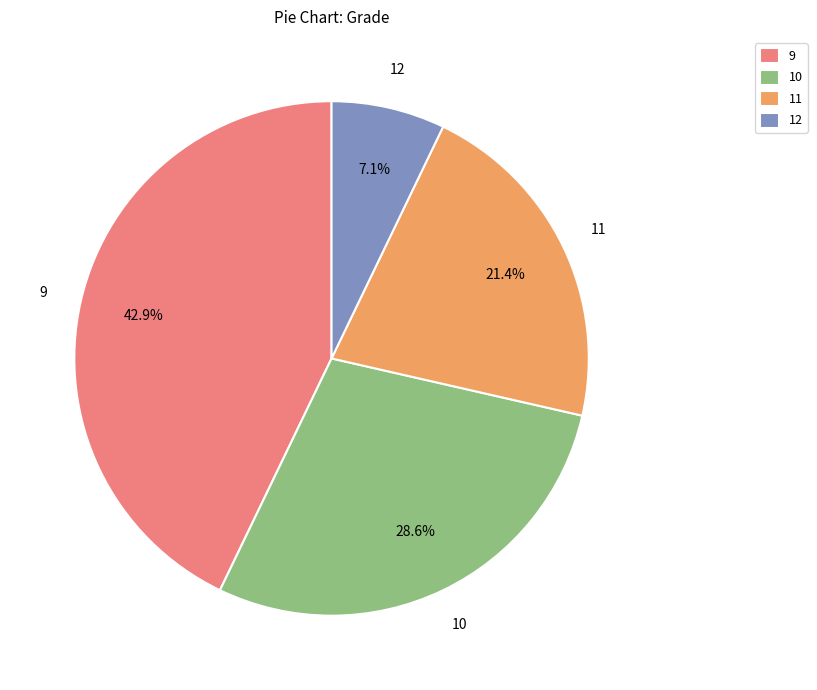

What percentage is the 9 slice, to the nearest percent?

43%